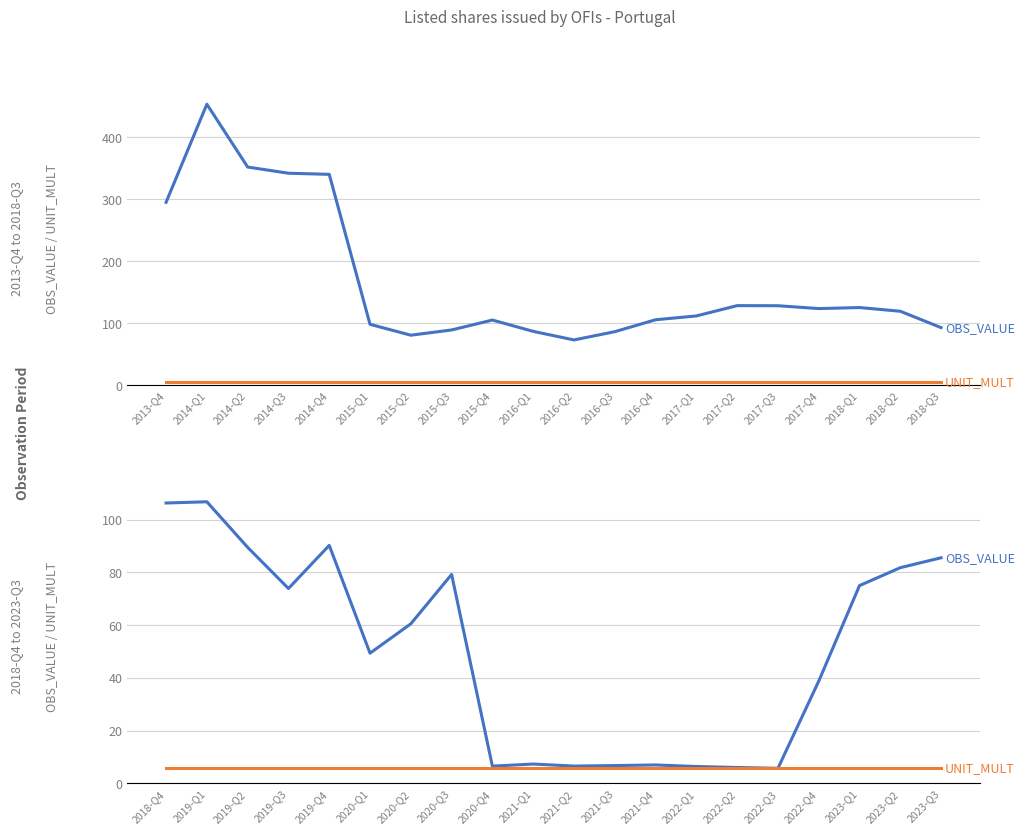

What value does the UNIT_MULT series have at 2023-Q2?

6.0